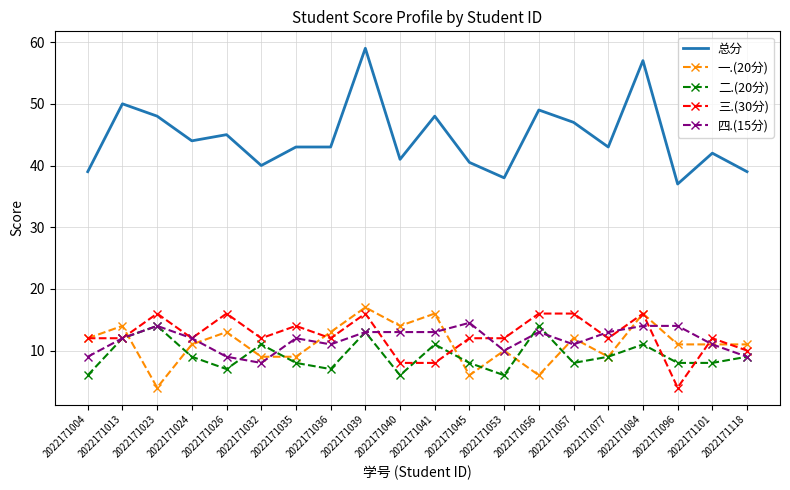

Reading left to right, transcribe all the data shown in this chart.

总分: 39.0	50.0	48.0	44.0	45.0	40.0	43.0	43.0	59.0	41.0	48.0	40.5	38.0	49.0	47.0	43.0	57.0	37.0	42.0	39.0
一.(20分): 12.0	14.0	4.0	11.0	13.0	9.0	9.0	13.0	17.0	14.0	16.0	6.0	10.0	6.0	12.0	9.0	16.0	11.0	11.0	11.0
二.(20分): 6.0	12.0	14.0	9.0	7.0	11.0	8.0	7.0	13.0	6.0	11.0	8.0	6.0	14.0	8.0	9.0	11.0	8.0	8.0	9.0
三.(30分): 12.0	12.0	16.0	12.0	16.0	12.0	14.0	12.0	16.0	8.0	8.0	12.0	12.0	16.0	16.0	12.0	16.0	4.0	12.0	10.0
四.(15分): 9.0	12.0	14.0	12.0	9.0	8.0	12.0	11.0	13.0	13.0	13.0	14.5	10.0	13.0	11.0	13.0	14.0	14.0	11.0	9.0